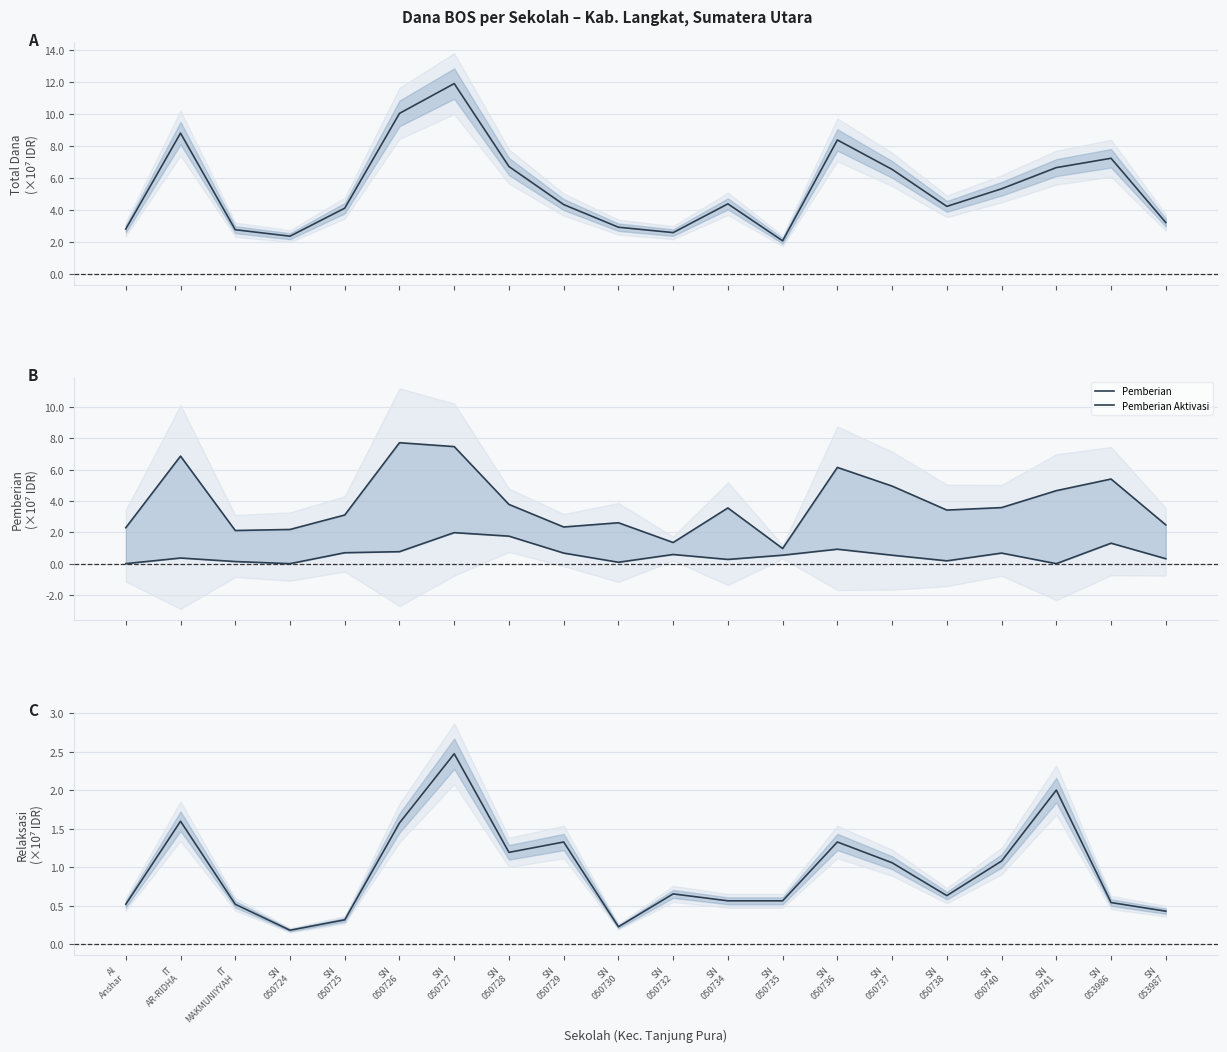

Reading left to right, extract all data points from this chart.

Disalurkan (Dana): 28125000	88200000	27675000	23625000	41175000	100575000	119250000	67275000	43425000	29250000	25875000	43875000	20700000	83925000	65475000	42300000	53325000	66600000	72450000	32175000
Pemberian: 22950000	68625000	21150000	21825000	31050000	77175000	74700000	37800000	23400000	26100000	13500000	35550000	9675000	61425000	49500000	34200000	35775000	46575000	54000000	24750000
Pemberian Aktivasi: 0	3600000	1350000	0	6975000	7650000	19800000	17550000	6750000	900000	5850000	2700000	5400000	9225000	5400000	1800000	6750000	0	13050000	3150000
Pemberian Relaksasi: 5175000	15975000	5175000	1800000	3150000	15750000	24750000	11925000	13275000	2250000	6525000	5625000	5625000	13275000	10575000	6300000	10800000	20025000	5400000	4275000